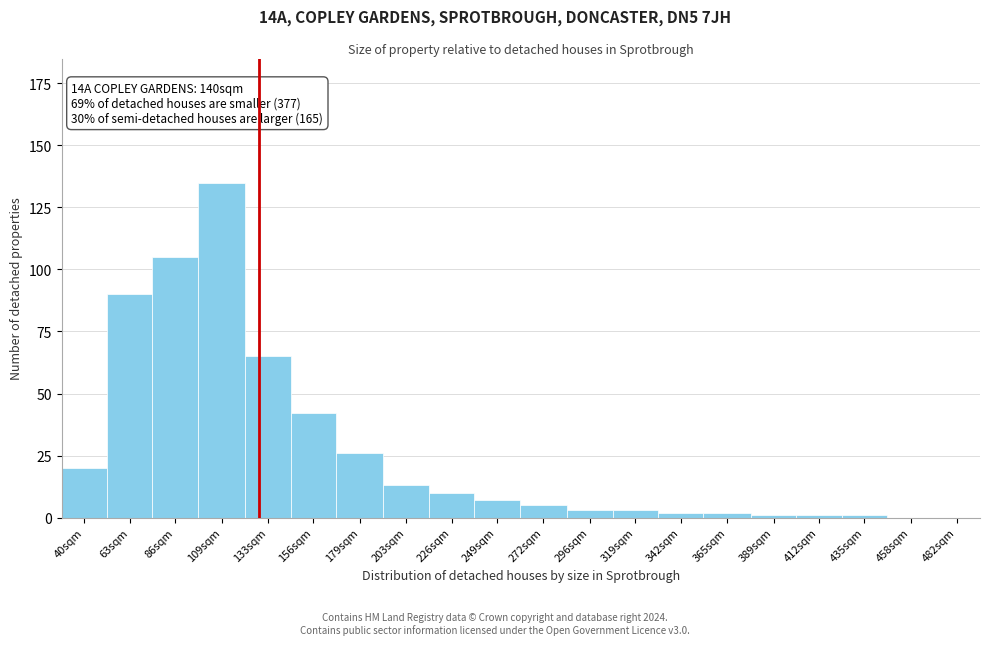

Reading left to right, extract all data points from this chart.

40sqm=20	63sqm=90	86sqm=105	109sqm=135	133sqm=65	156sqm=42	179sqm=26	203sqm=13	226sqm=10	249sqm=7	272sqm=5	296sqm=3	319sqm=3	342sqm=2	365sqm=2	389sqm=1	412sqm=1	435sqm=1	458sqm=0	482sqm=0